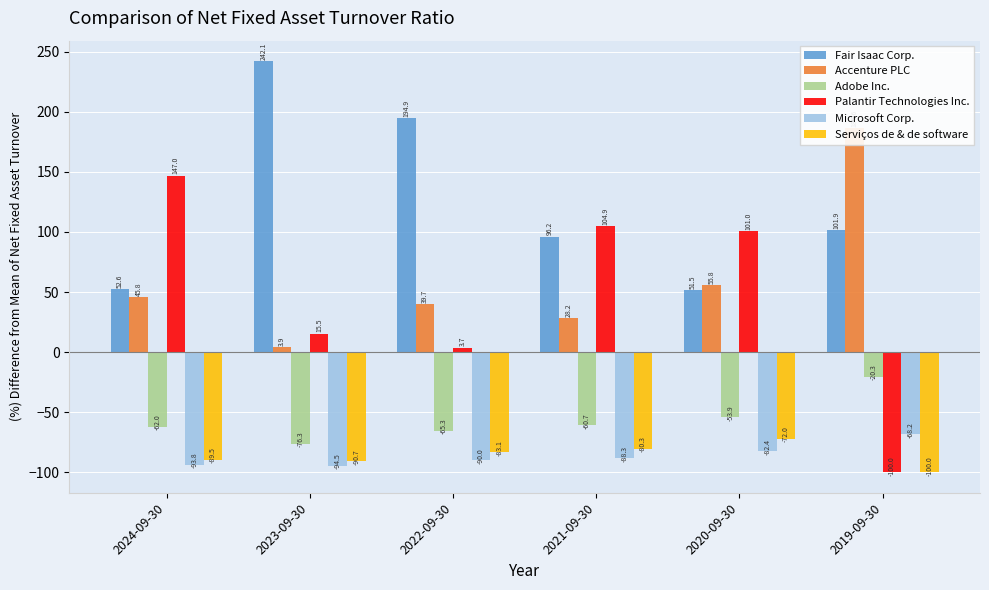

What are all the series names shown in the legend?

Fair Isaac Corp., Accenture PLC, Adobe Inc., Palantir Technologies Inc., Microsoft Corp., Serviços de & de software